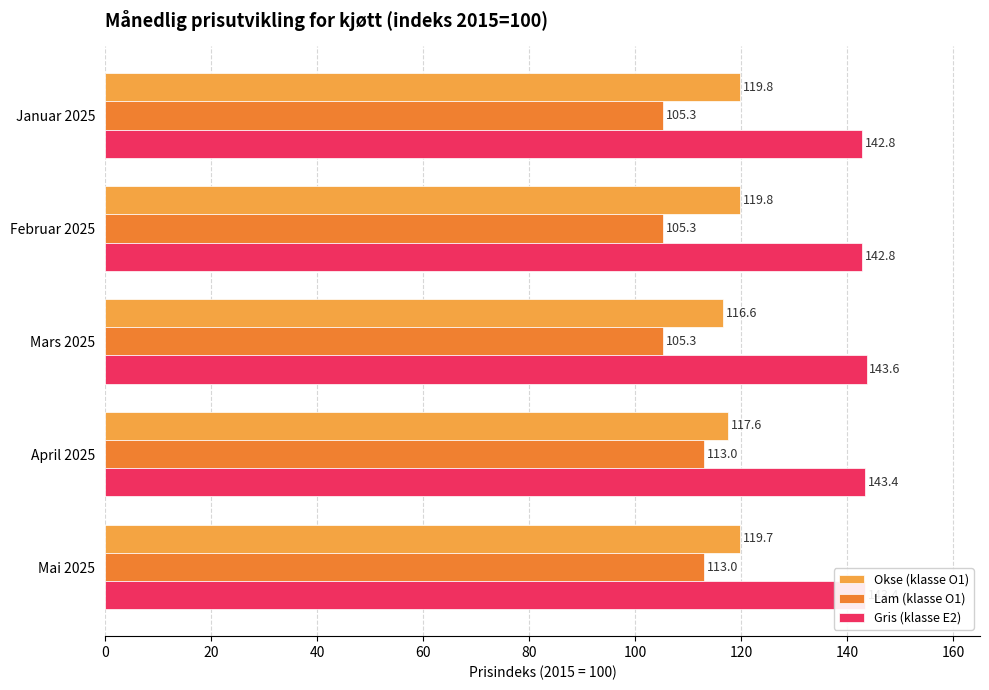

What is the smallest value displayed?

105.3